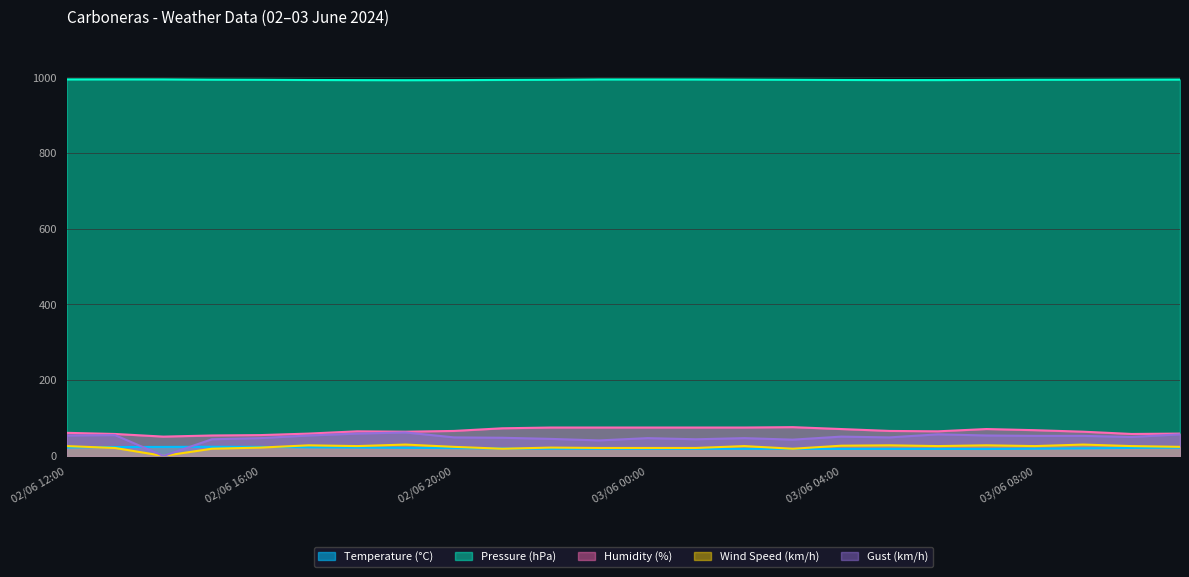

At which category does the chart reach its peak across all series?

02/06 13:00